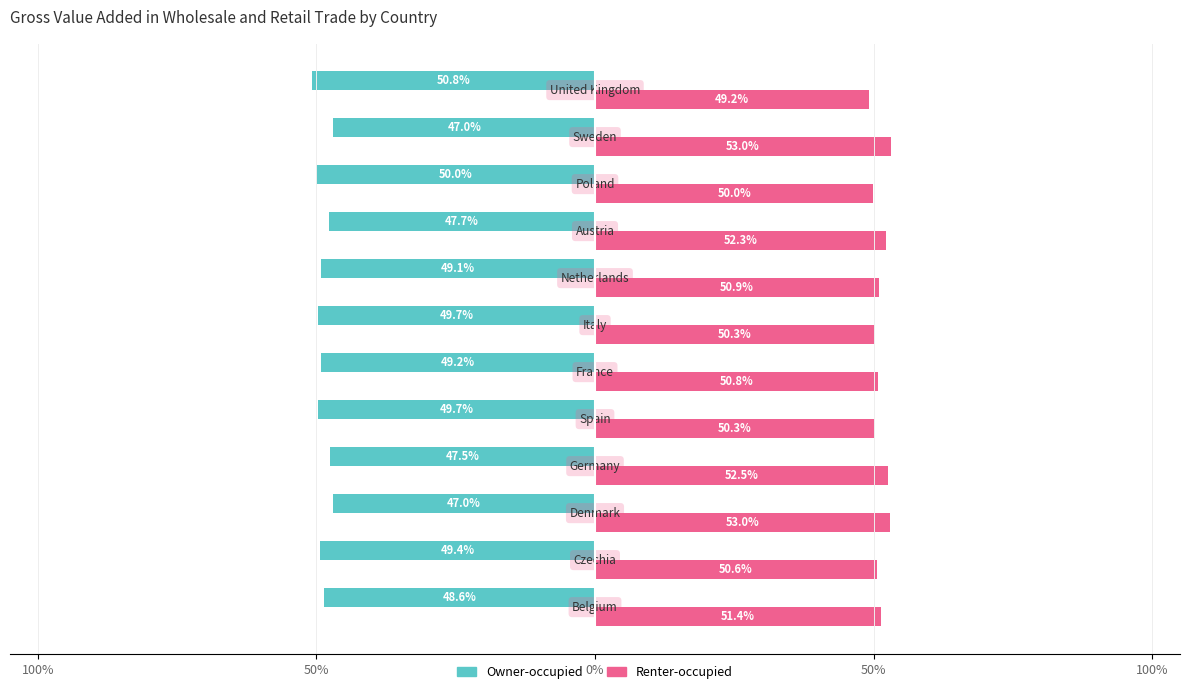

Rank the series by their maximum value, from highest to lowest.

Renter-occupied, Owner-occupied